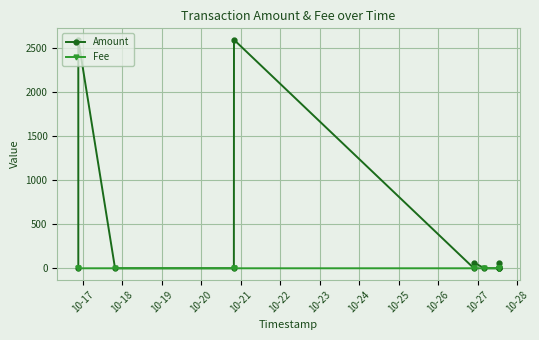

What is the total value across all series at 10-24?

0.9